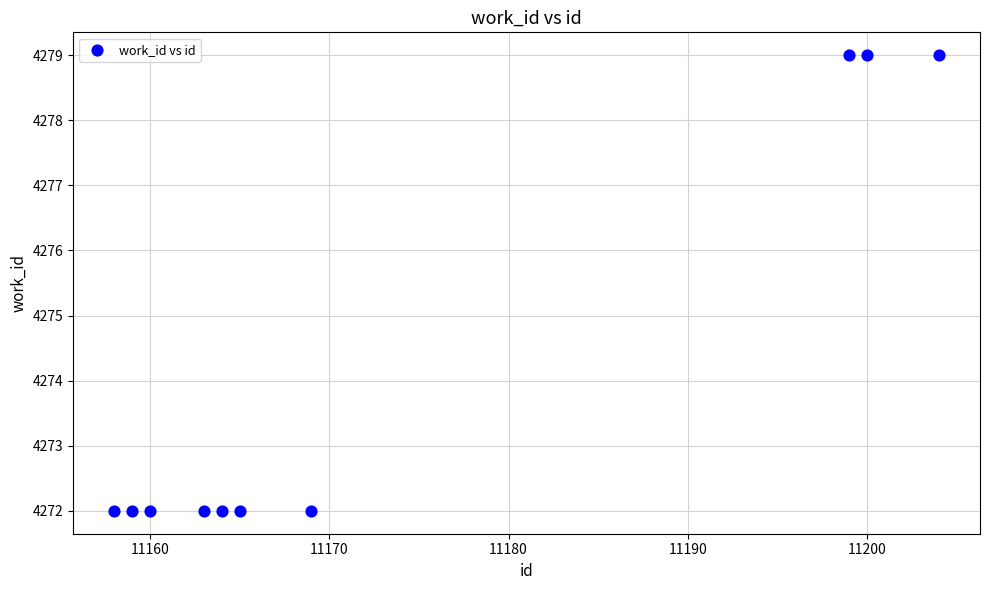

What is the average X value?

11174